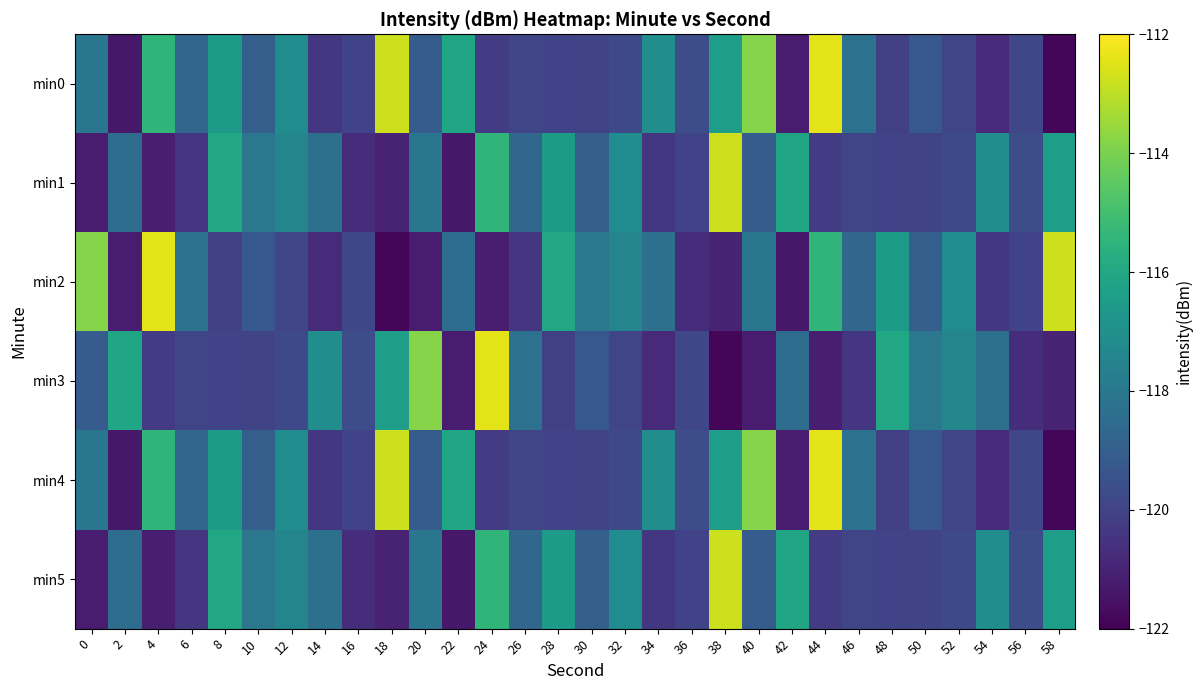

What is the greatest value displayed?

-112.4